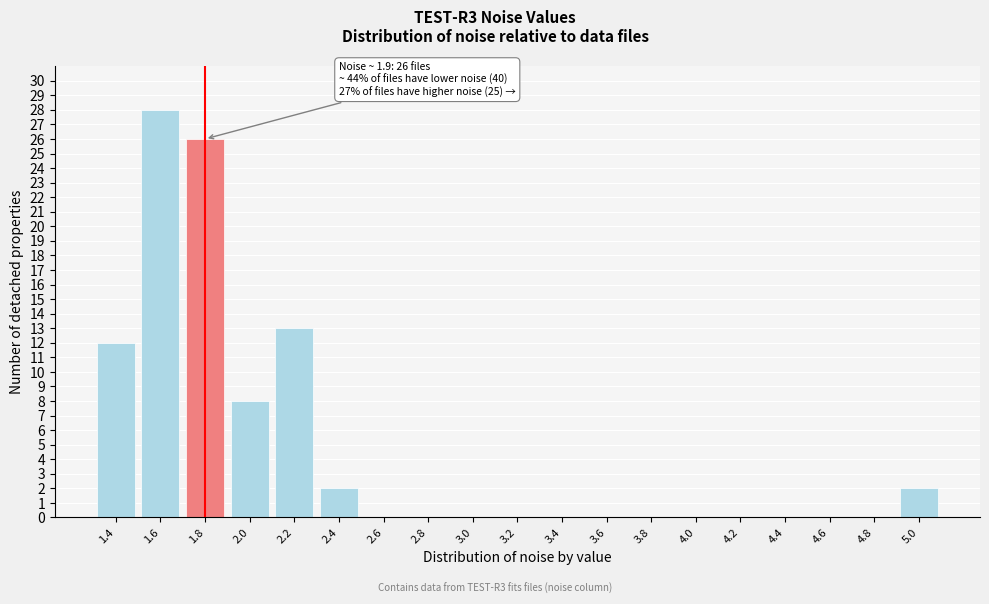

Reading left to right, transcribe all the data shown in this chart.

1.4=12	1.6=28	1.8=26	2.0=8	2.2=13	2.4=2	2.6=0	2.8=0	3.0=0	3.2=0	3.4=0	3.6=0	3.8=0	4.0=0	4.2=0	4.4=0	4.6=0	4.8=0	5.0=2